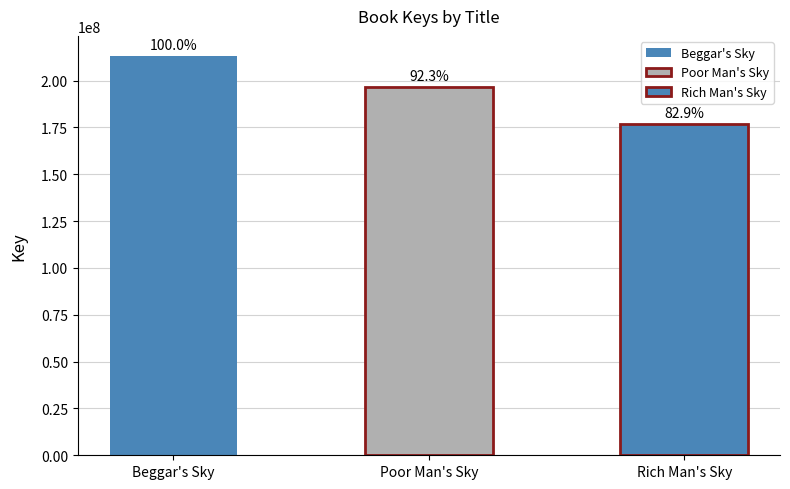

True or false: the data shows 213165183 at Beggar's Sky.

True